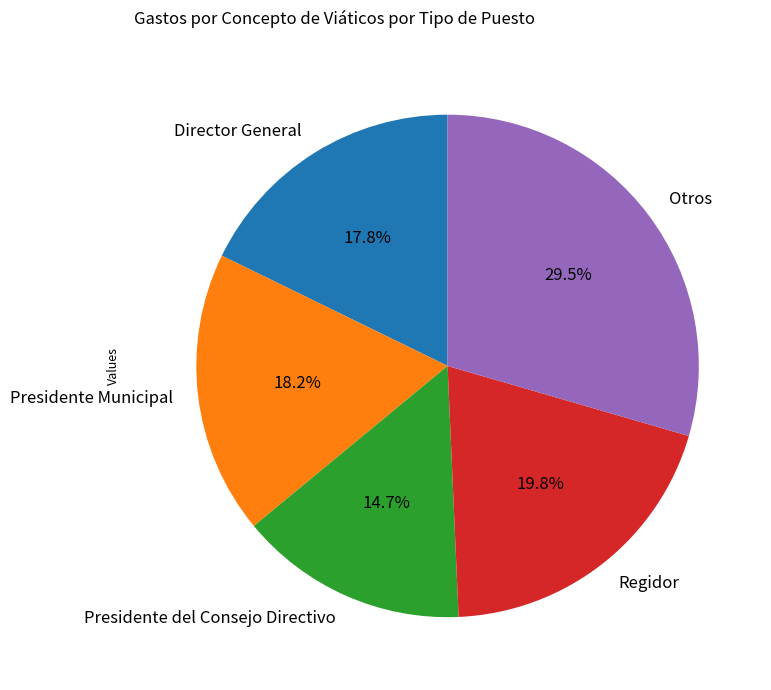

Combined, do Regidor and Presidente Municipal account for over 50%?

No